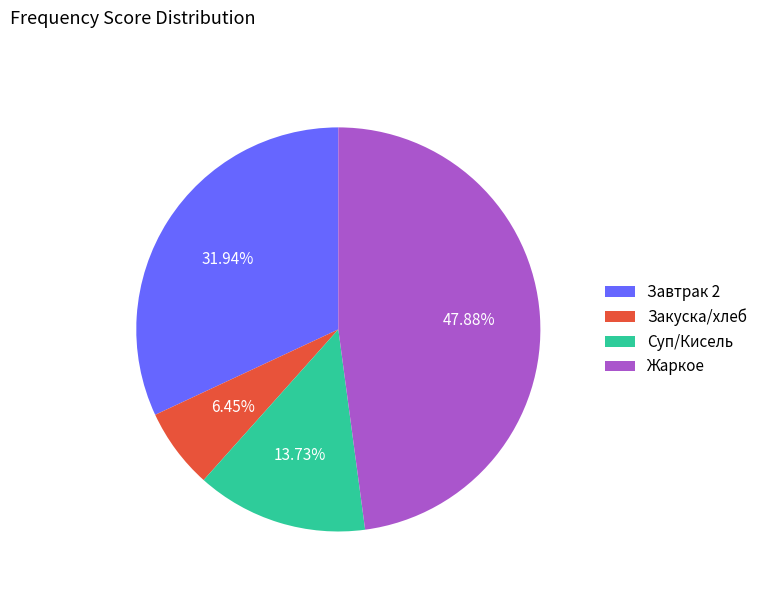

Combined, do Жаркое and Завтрак 2 account for over 50%?

Yes